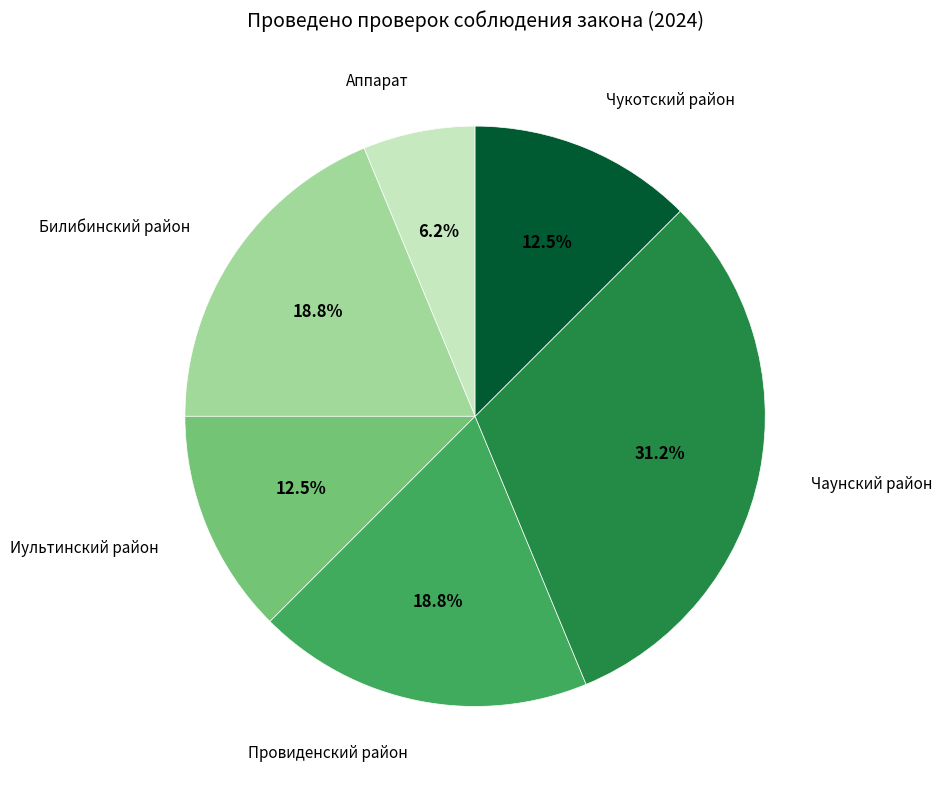

Does Чукотский район represent more than half of the total?

No